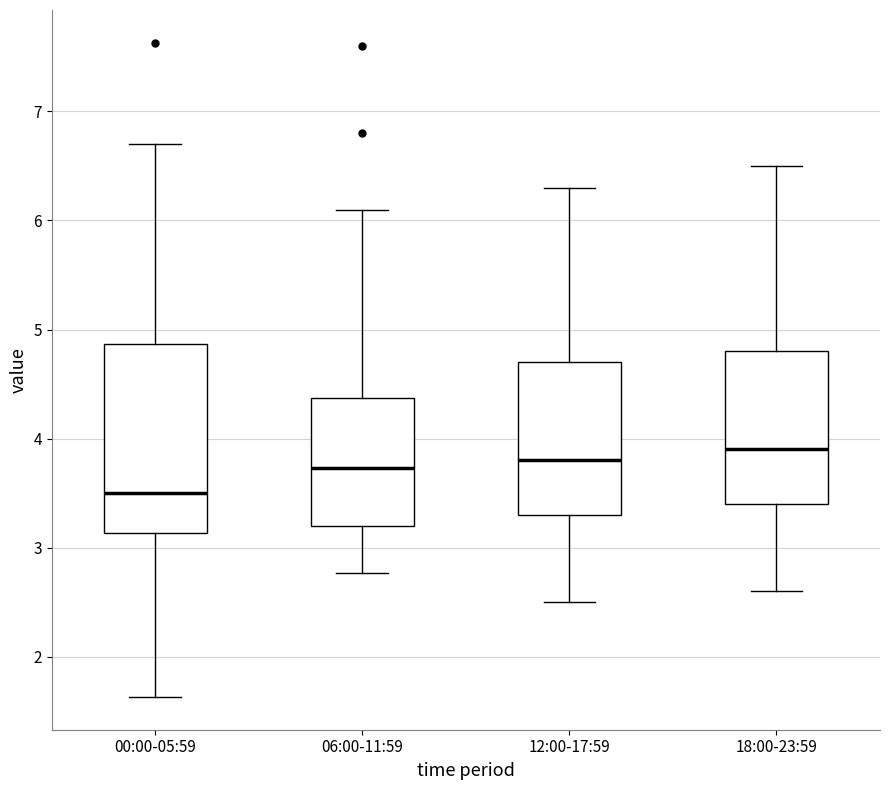

Where does the upper whisker of the box for 18:00-23:59 end on the y-axis? The values are not printed on the chart, so give them approximately, as read against the axis.

6.5